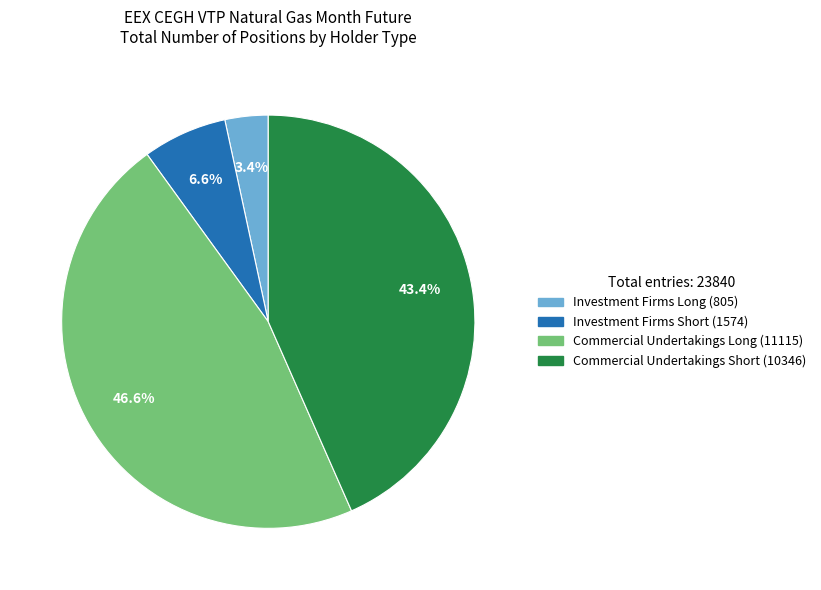

What is the ratio of the value at Investment Firms Long (805) to the value at Investment Firms Short (1574)?

0.5